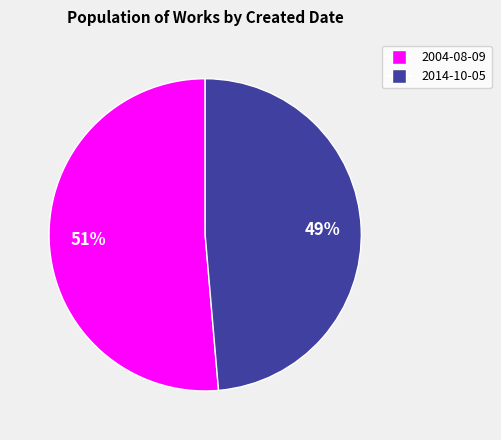

Is the sum of 2014-10-05 and 2004-08-09 greater than half?

Yes